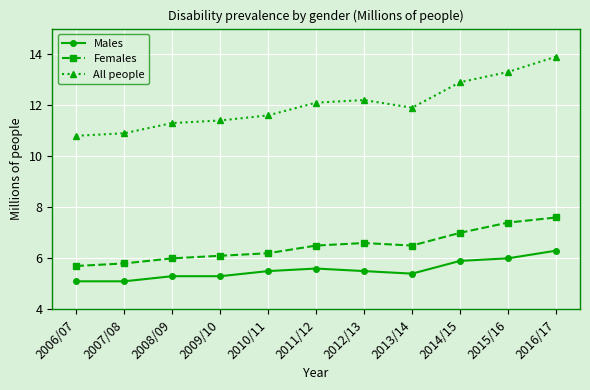

At which category does All people reach its first local valley?

2013/14